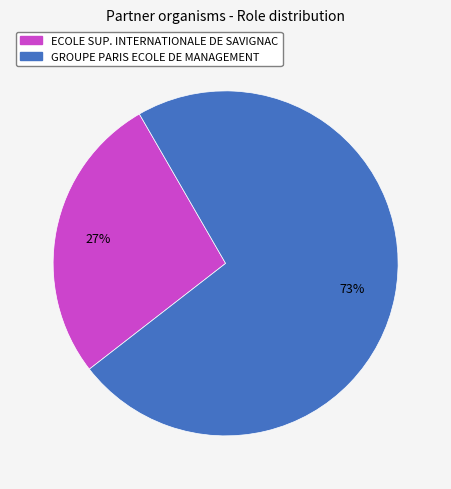

Is ECOLE SUP. INTERNATIONALE DE SAVIGNAC the majority of the pie?

No